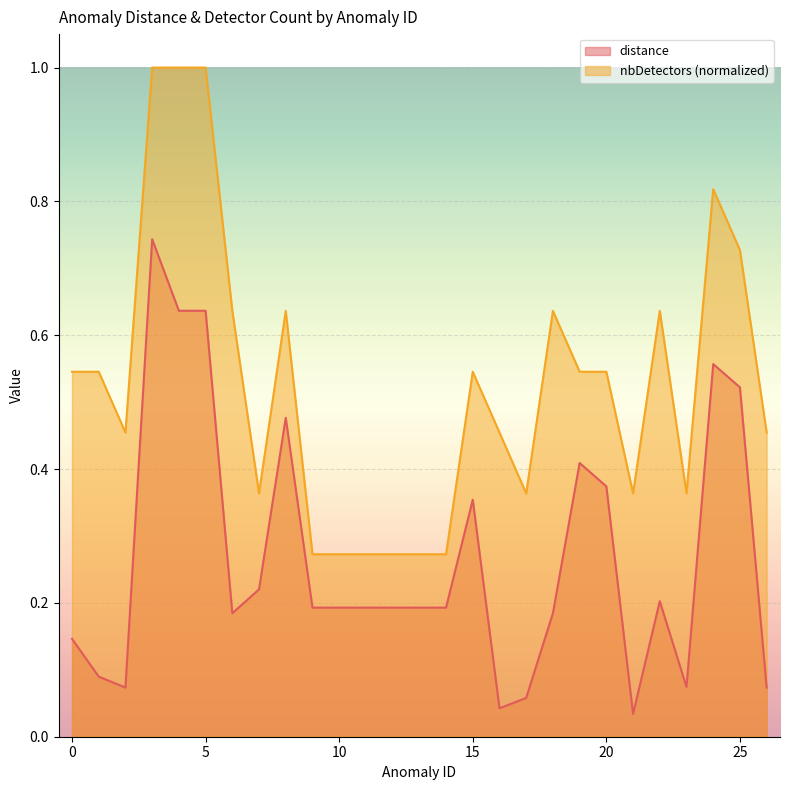

True or false: distance and nbDetectors cross at least once.

False